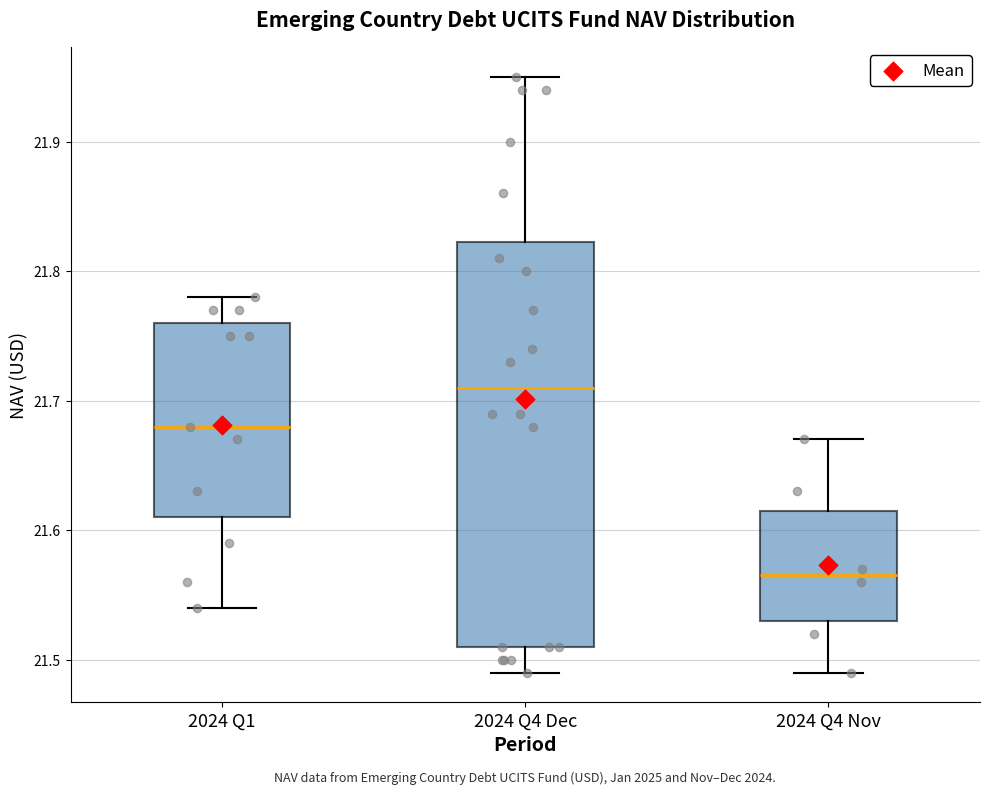

Reading left to right, transcribe this box plot: for each box, give where its median line is, the range the box spans, and where its two whiskers end, as read against the y-axis. The values are not printed on the chart, so give them approximately, as read against the axis.

2024 Q1: median 21.68, box 21.61 to 21.76, whiskers 21.54 to 21.78
2024 Q4 Dec: median 21.71, box 21.51 to 21.82, whiskers 21.49 to 21.95
2024 Q4 Nov: median 21.57, box 21.53 to 21.62, whiskers 21.49 to 21.67